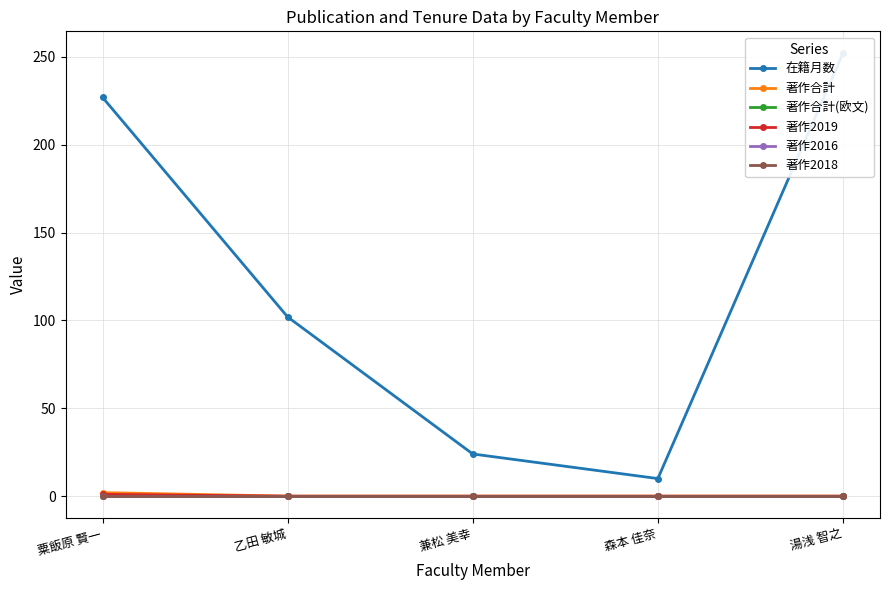

Which series has the largest range (max minus min)?

在籍月数